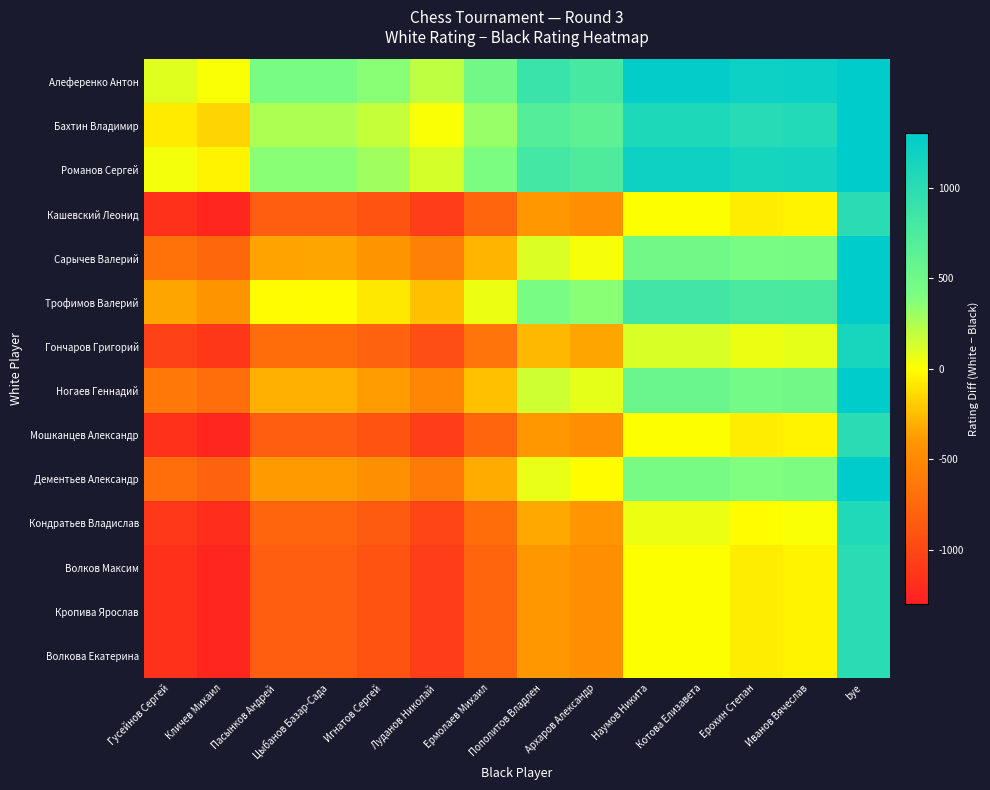

Rank the series by their maximum value, from highest to lowest.

Алеференко Антон, Романов Сергей, Бахтин Владимир, Трофимов Валерий, Ногаев Геннадий, Сарычев Валерий, Дементьев Александр, Гончаров Григорий, Кондратьев Владислав, Кашевский Леонид, Мошканцев Александр, Волков Максим, Кропива Ярослав, Волкова Екатерина